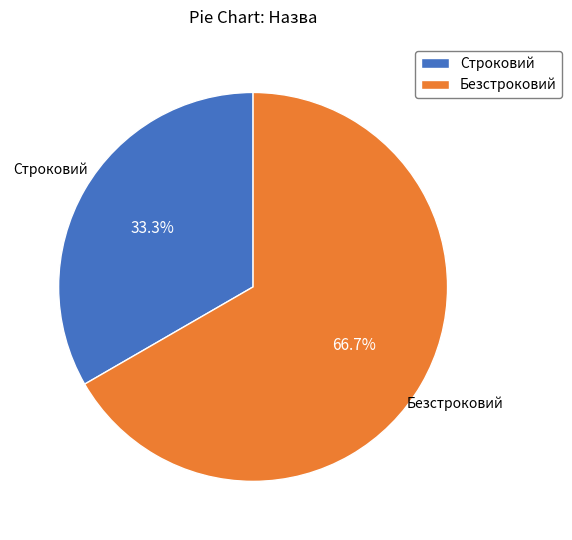

What is the ratio of the value at Строковий to the value at Безстроковий?

0.5